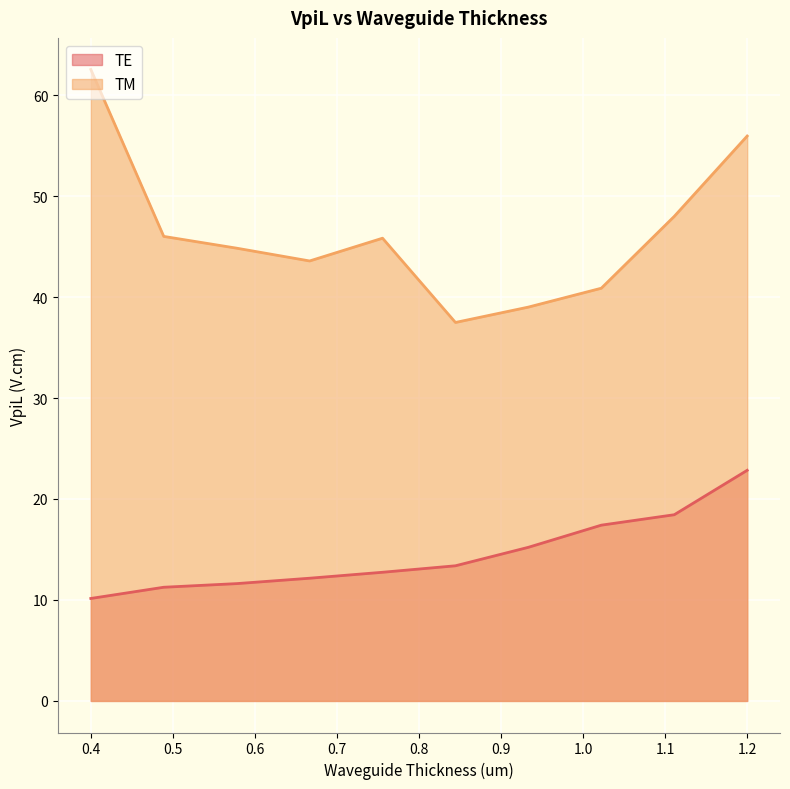

What is the smallest value displayed?

10.1